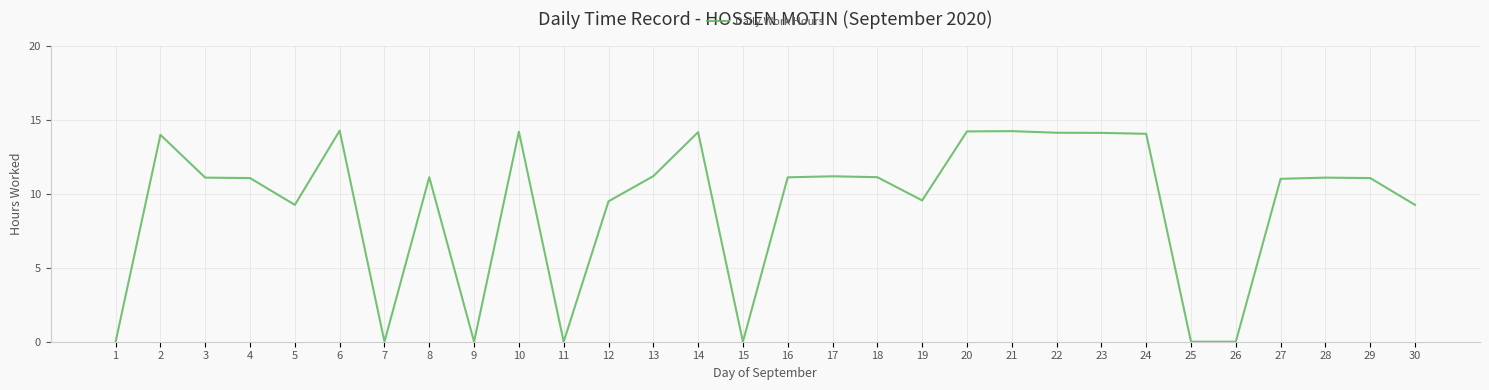

True or false: there are more than 1 points higher than both neighbors.

True